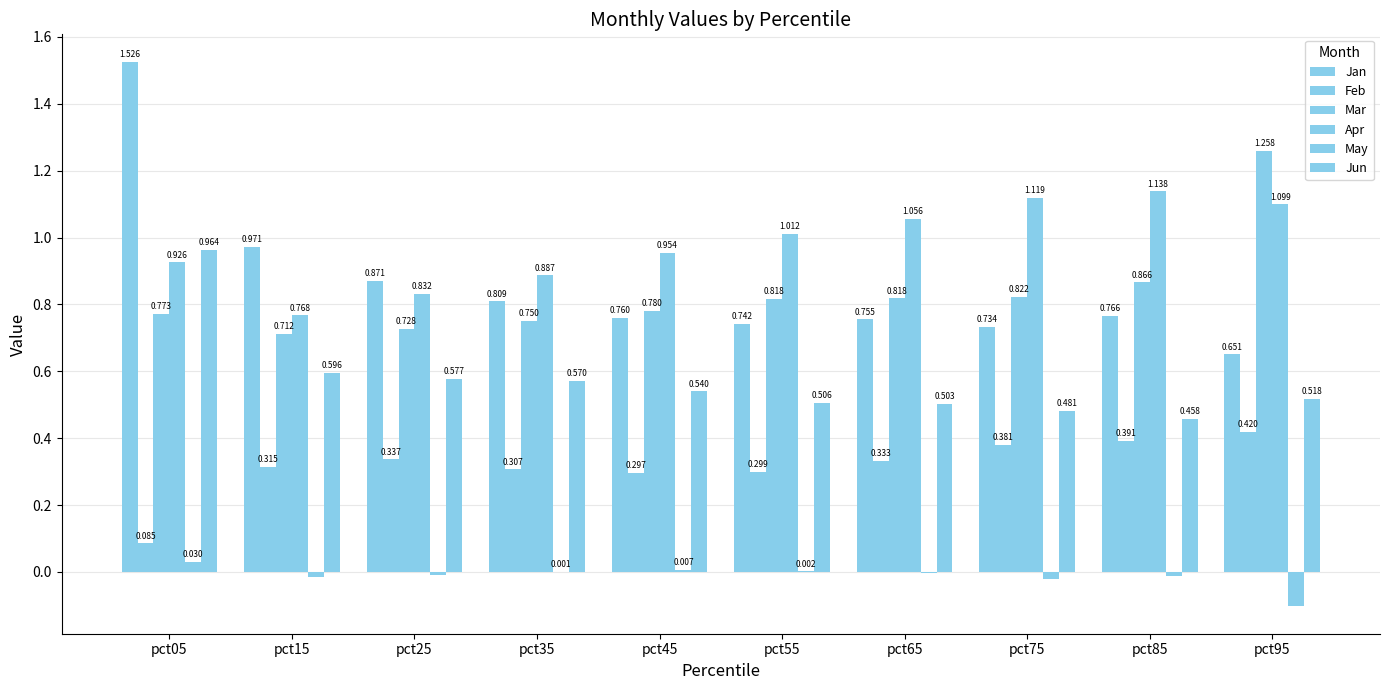

Is the value of Jun at pct15 greater than the value of Apr at pct45?

No